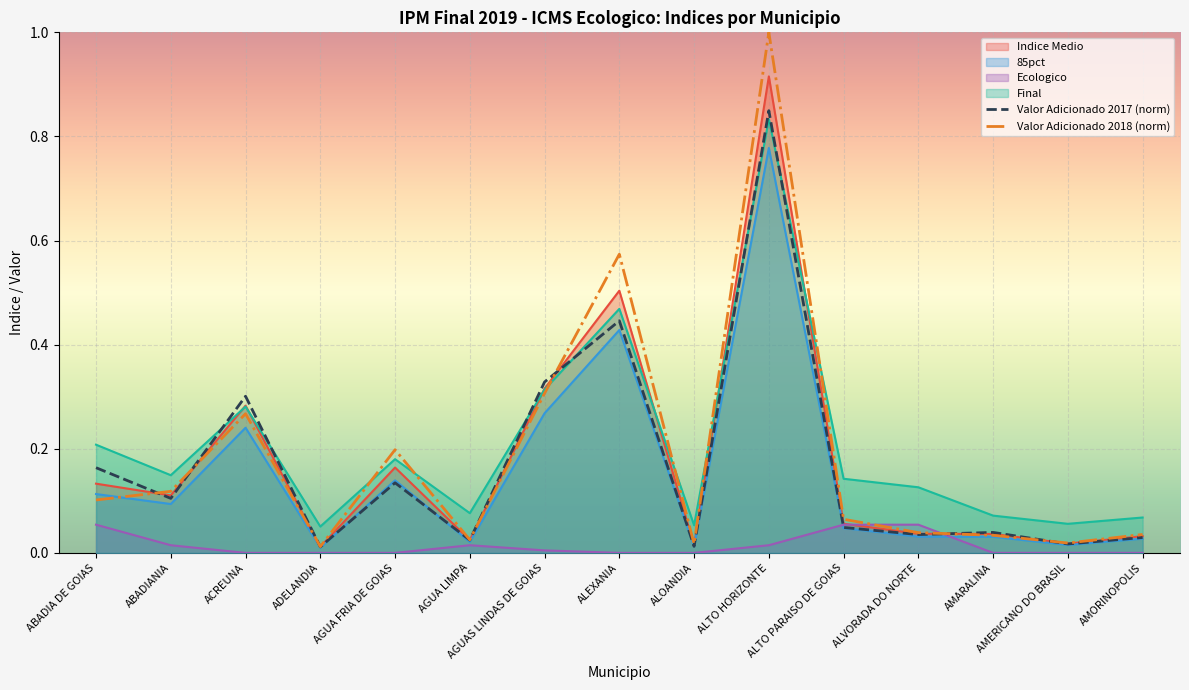

Which series changed the most between ABADIA DE GOIAS and ACREUNA?

Valor Adicionado 2018 (norm)